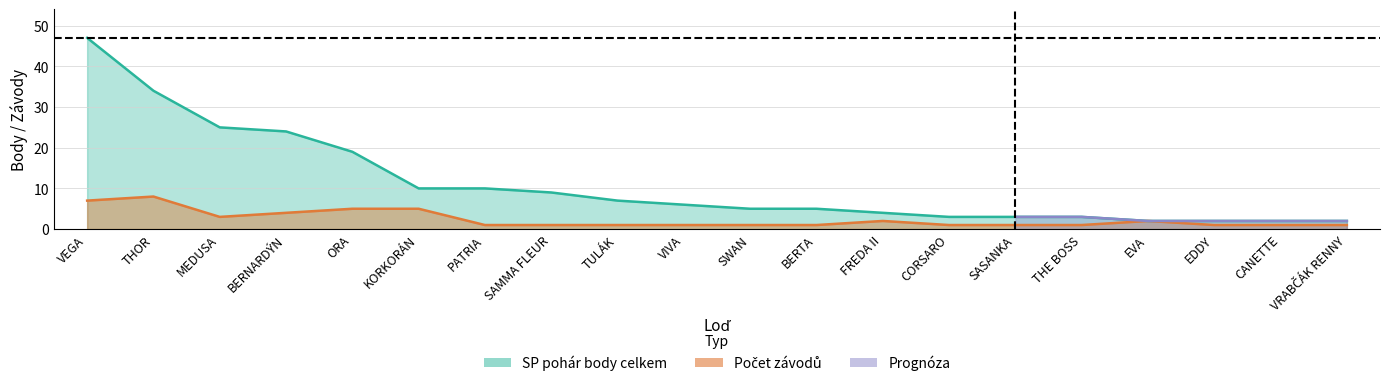

True or false: SP pohár body celkem has more than 0 points higher than both neighbors.

False